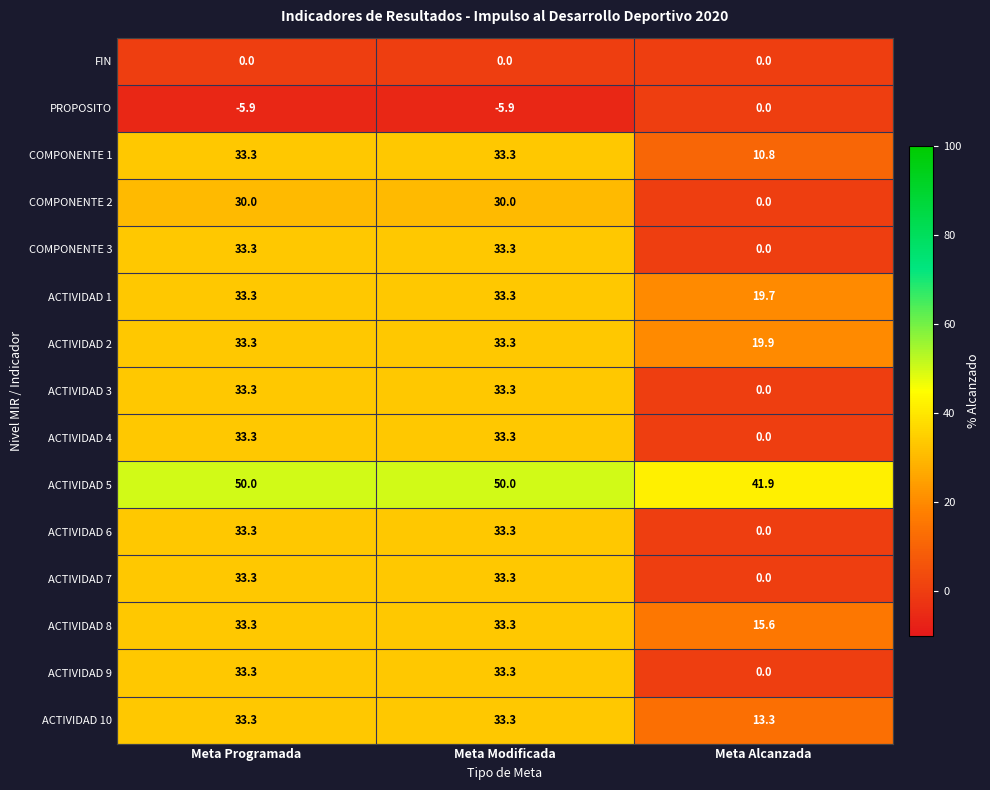

What value does the ACTIVIDAD 7 series have at Meta Modificada?

33.3